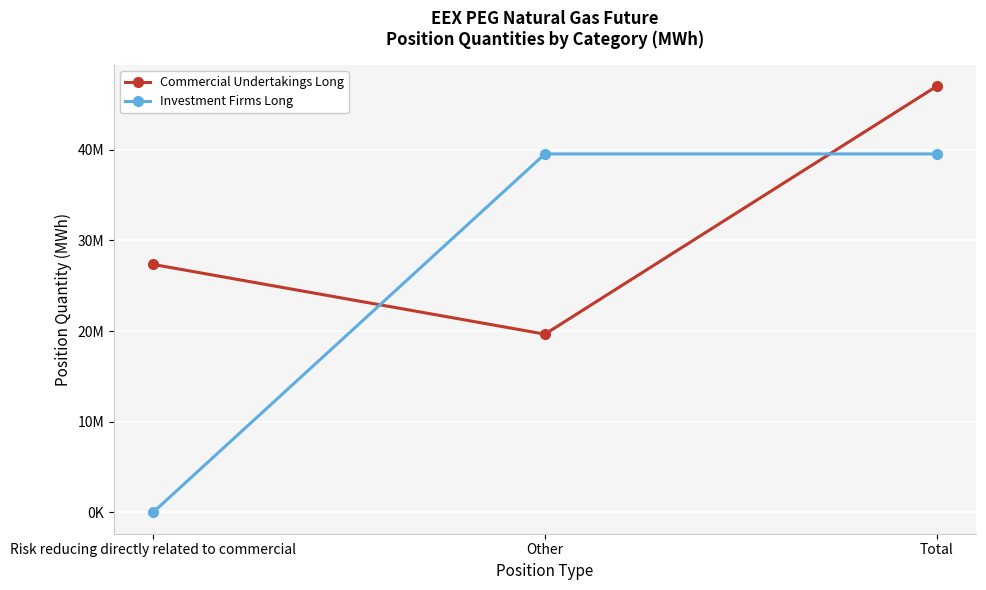

How many Commercial Undertakings Long values are between 19652347 and 46998011?

3